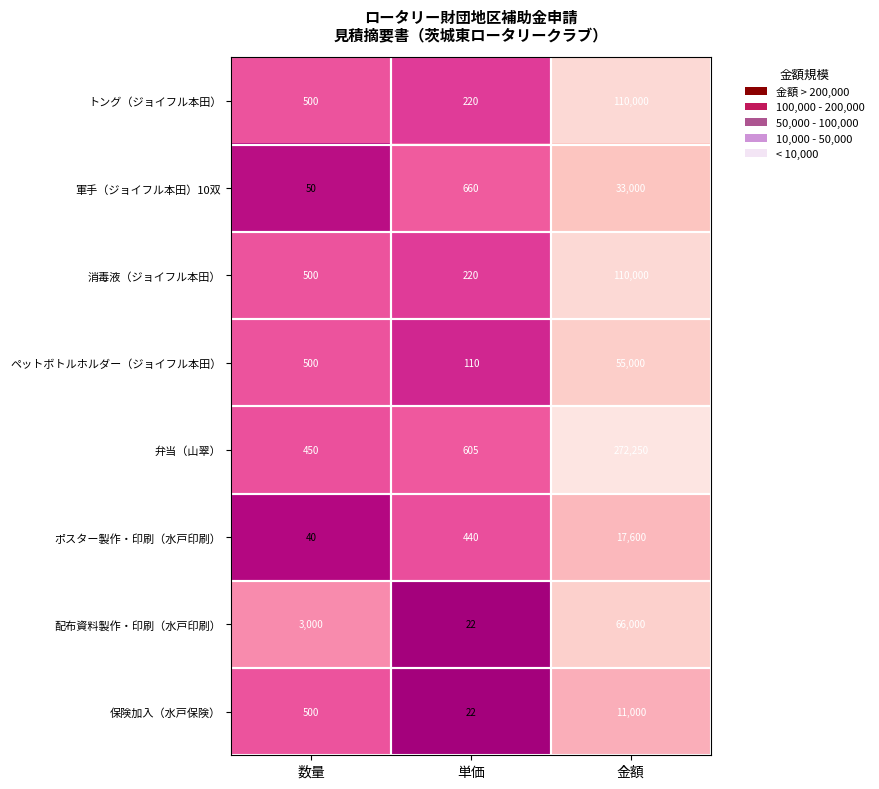

Count the number of categories in the chart.

3